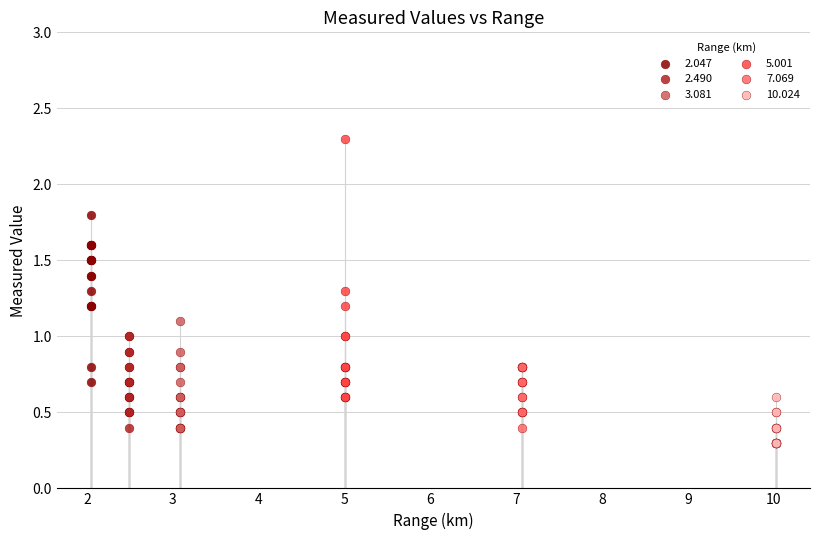

Which series has the widest spread of Y values?

5.001